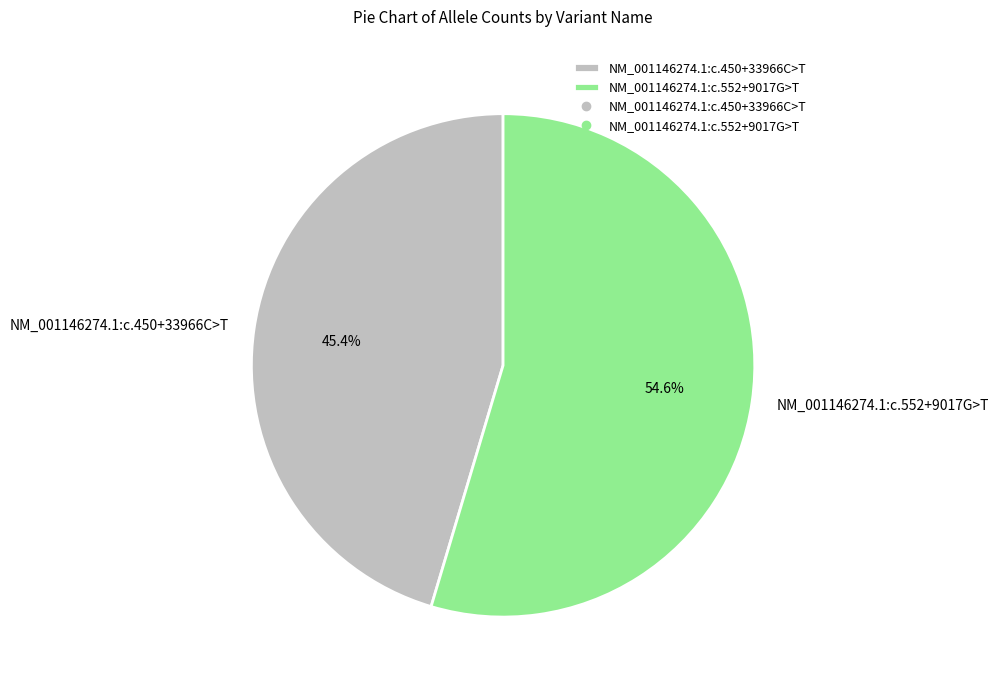

What percentage is the NM_001146274.1:c.450+33966C>T slice, to the nearest percent?

45%